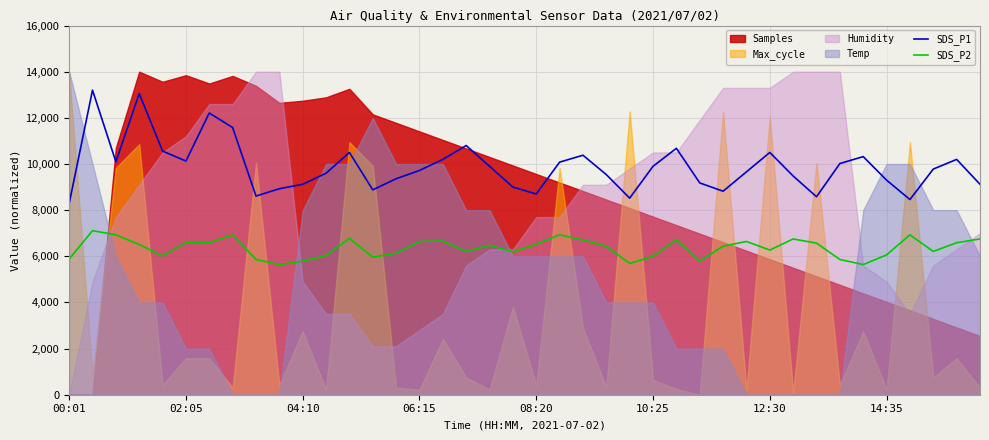

What is the lowest value of the SDS_P2 series?

5640.0